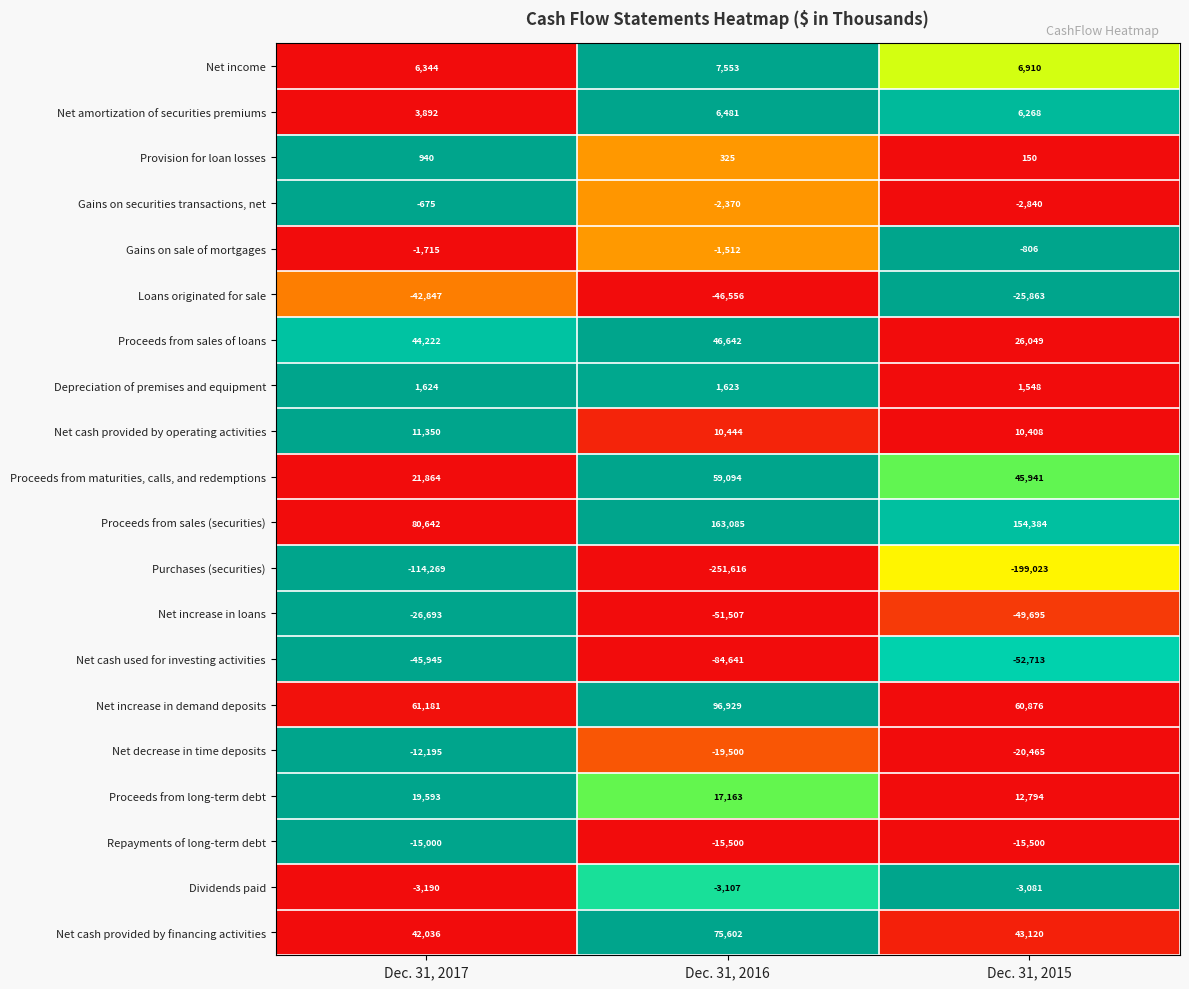

What is the difference between the highest and lowest values at Dec. 31, 2015?

353407